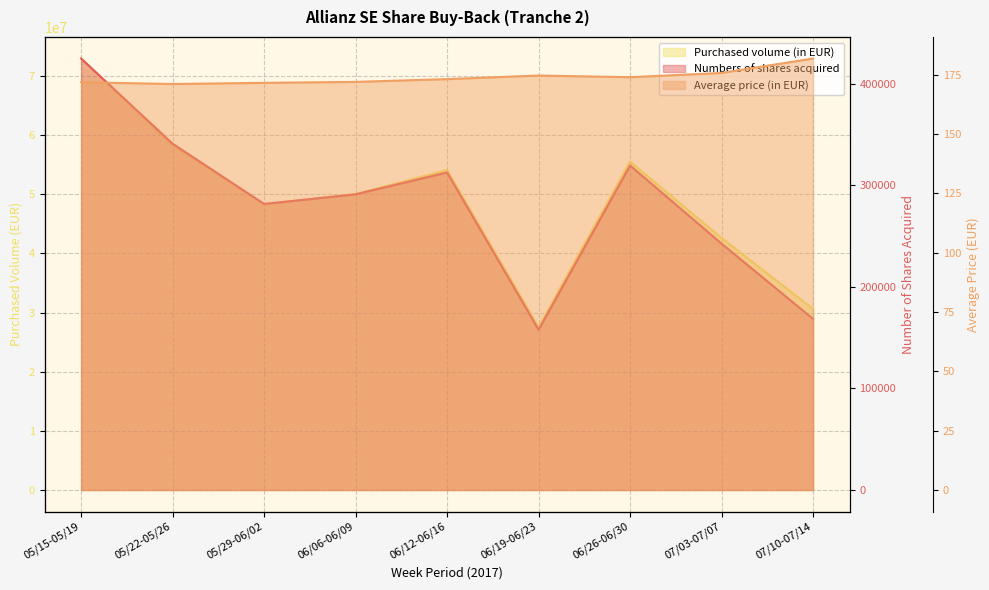

At which category does Numbers of shares acquired reach its first local valley?

05/29-06/02